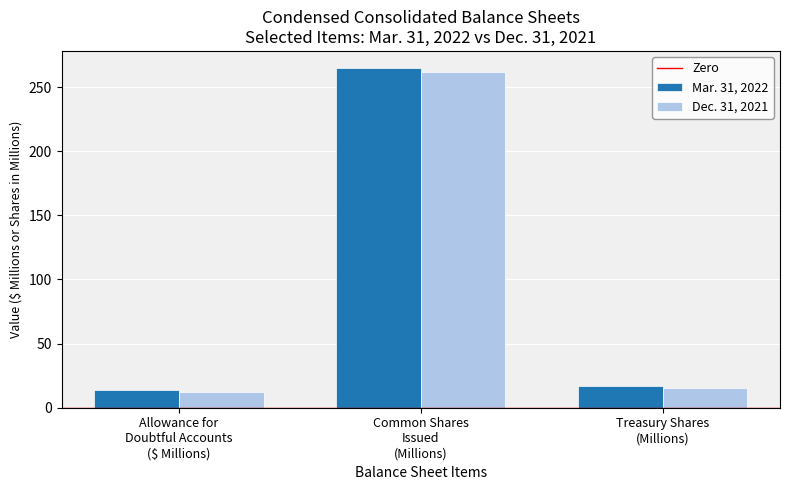

How many data points does each series have?

3